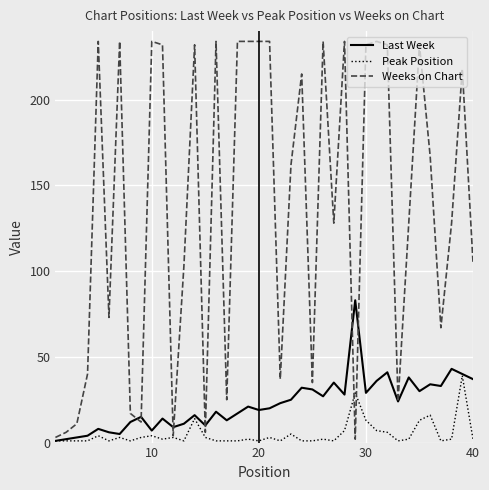

Which series has the widest spread of values?

Weeks on Chart